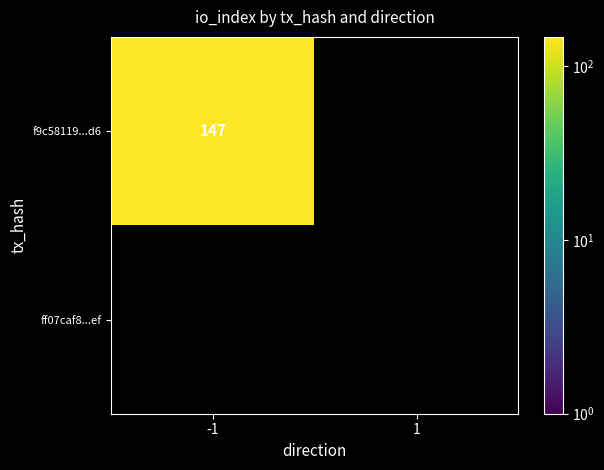

List the series in order of their peak value, highest first.

f9c58119ada26a97c391fe83d8d2c1cd4bcf9d6, ff07caf82de50562fef579c507a8e5a97f1f9ef